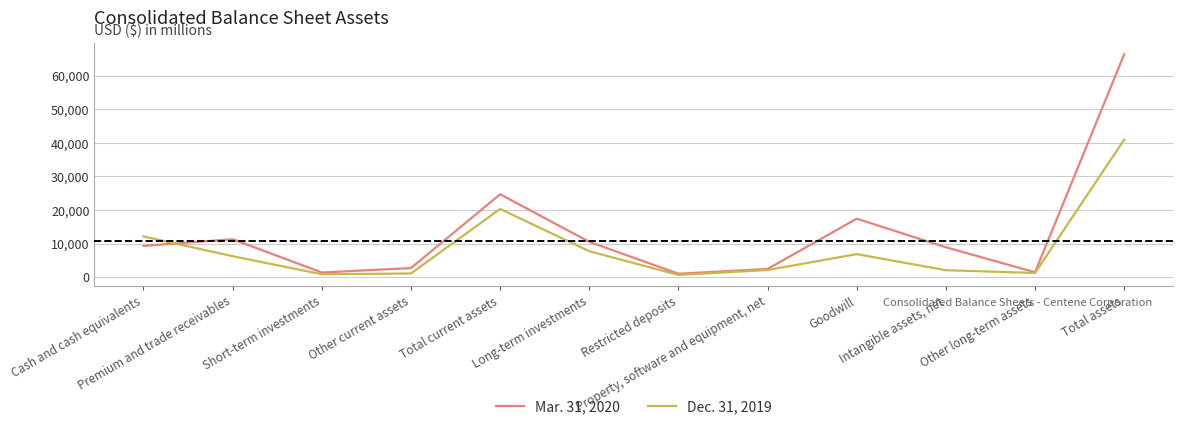

What is the total value across all series at Total assets?

107425